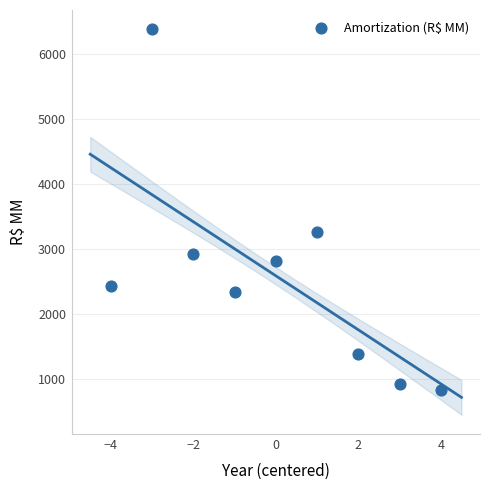

What Y value in the scatter plot is closest to 3607?

3256.8